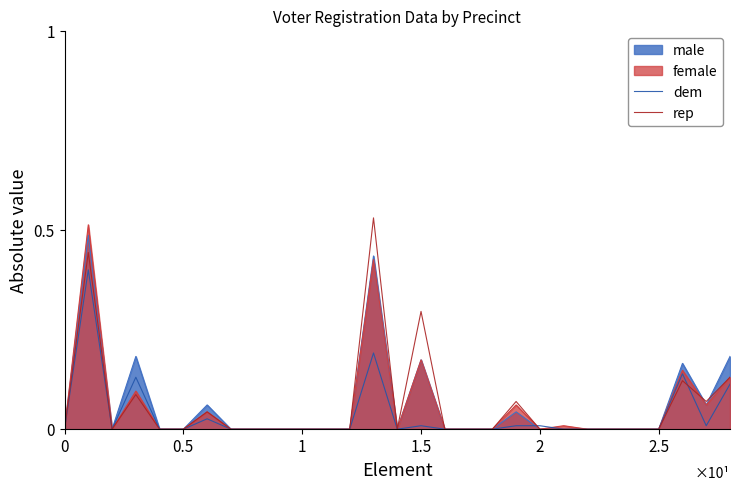

How many series are shown in this chart?

4